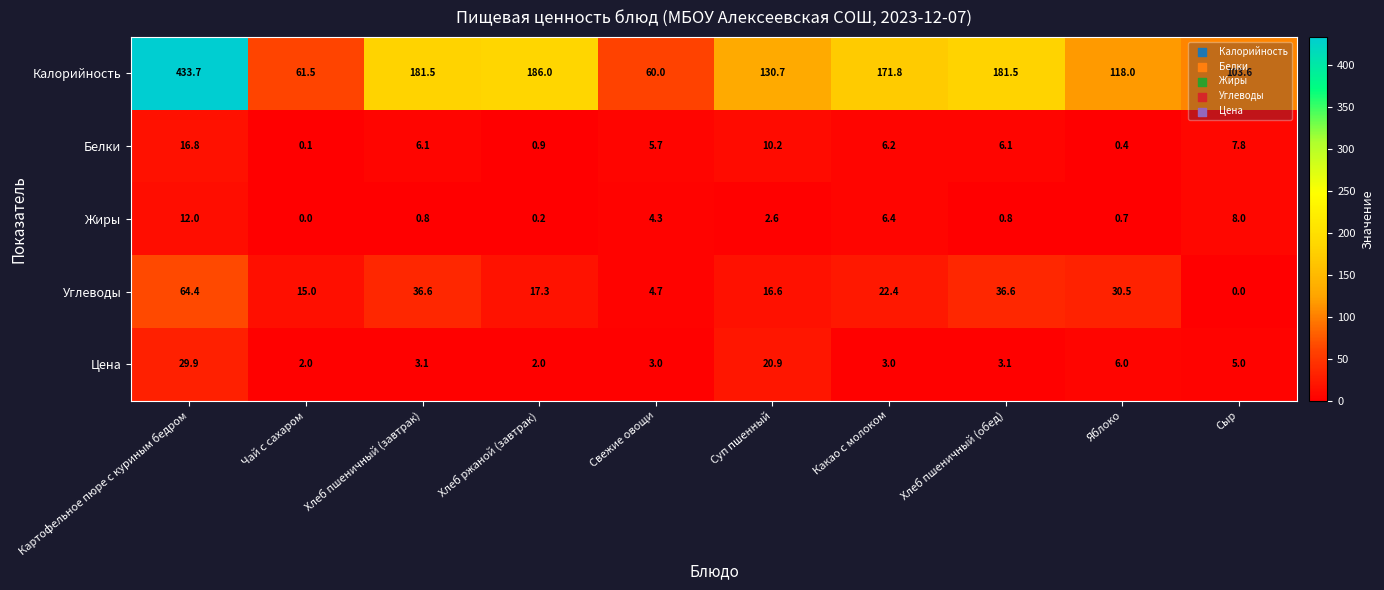

True or false: Белки has a value of 7.8 at Сыр.

True